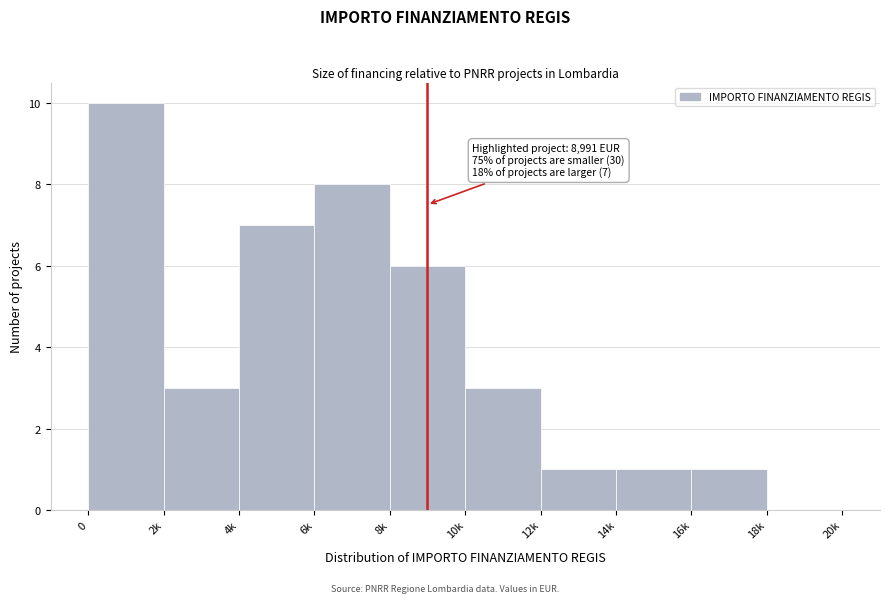

Reading left to right, transcribe all the data shown in this chart.

0=10	2k=3	4k=7	6k=8	8k=6	10k=3	12k=1	14k=1	16k=1	18k=0